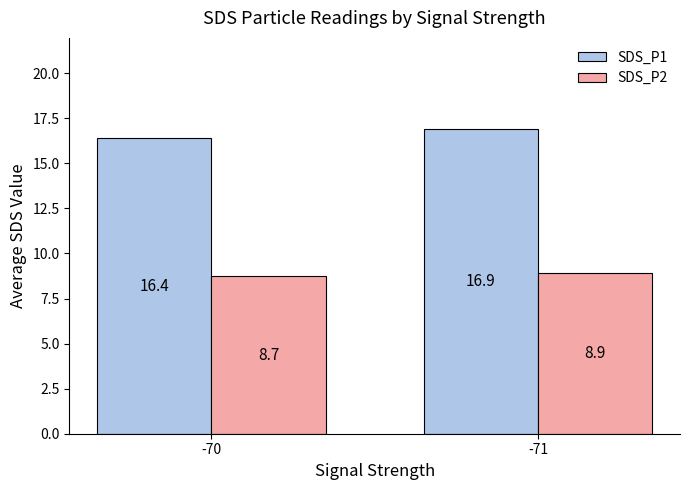

Between -70 and -71, which series saw the biggest shift?

SDS_P1